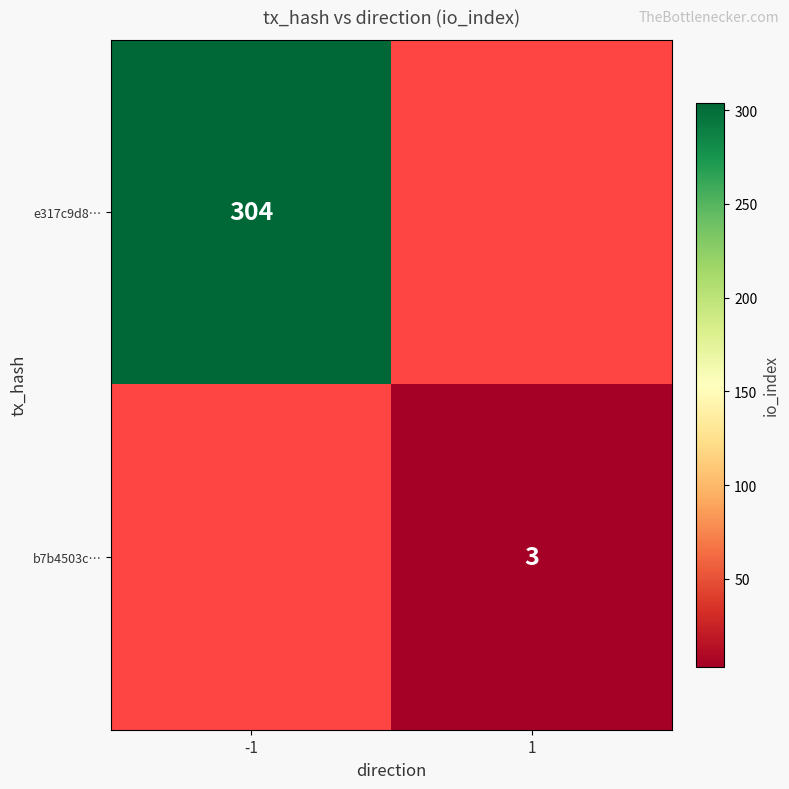

Which label corresponds to the largest value in the chart?

-1